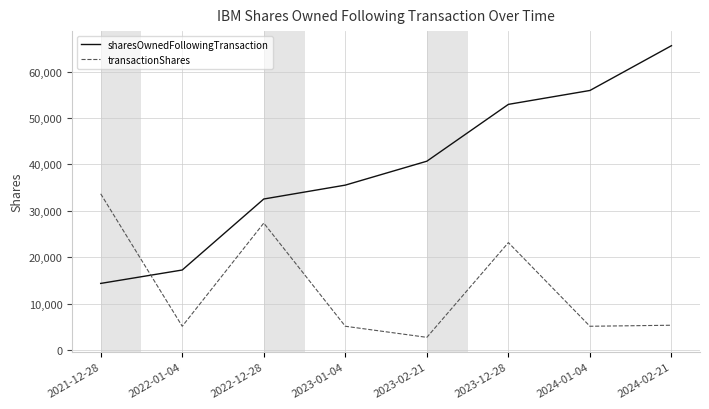

How many lines are shown in the chart?

2